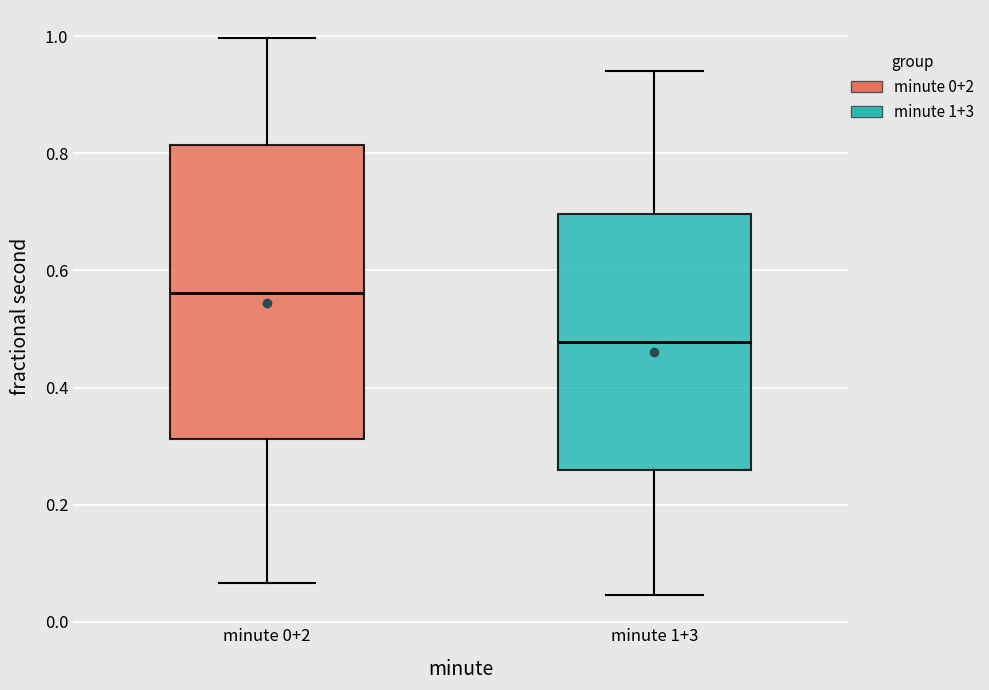

Which box is the tallest, from its lower edge to its upper edge?

minute 0+2